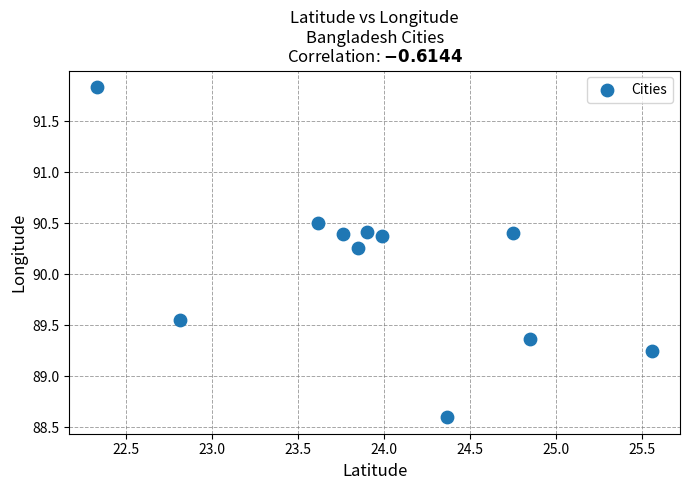

What is the range of X values (max minus min)?

3.2